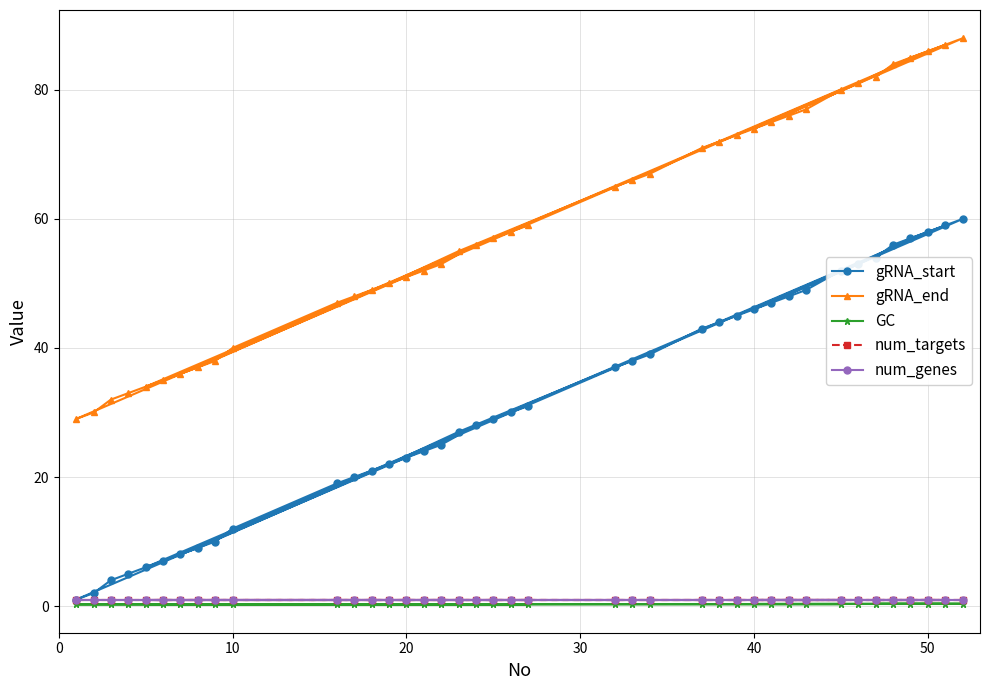

How many lines are shown in the chart?

5